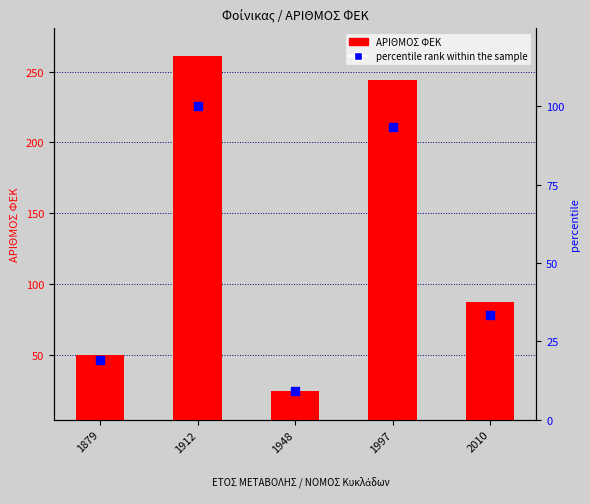

Is the value of percentile rank within the sample at 1912 greater than the value of ΑΡΙΘΜΟΣ ΦΕΚ at 1948?

Yes